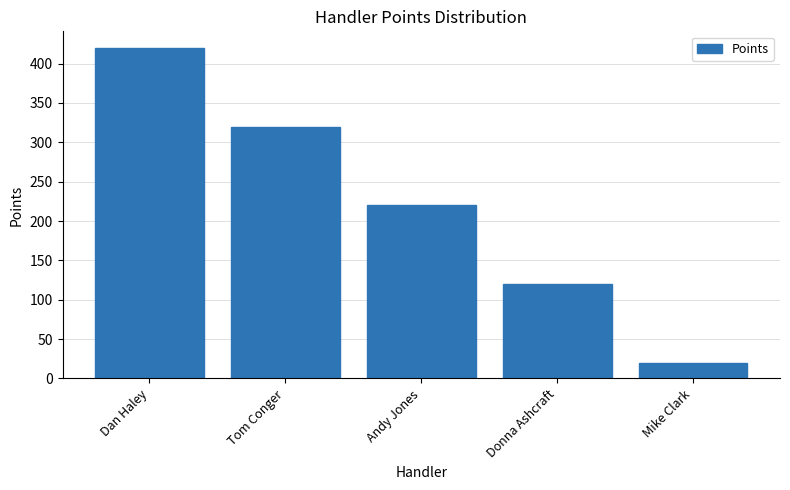

What is the difference between the values at Dan Haley and Mike Clark?

400